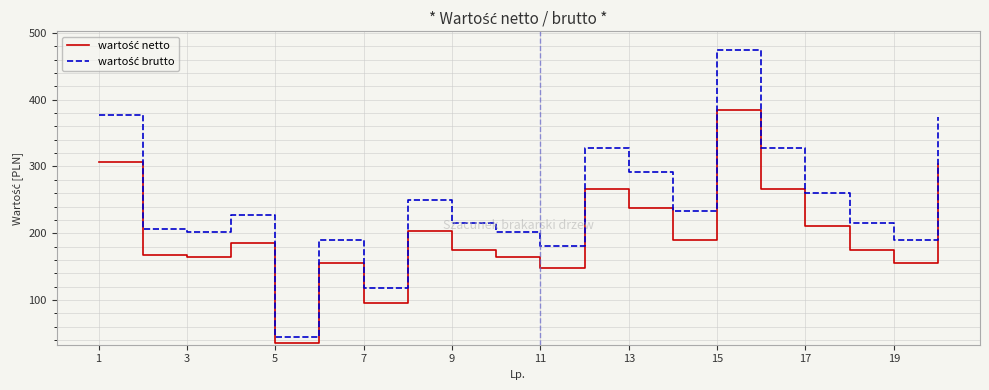

What is the greatest value displayed?

473.8